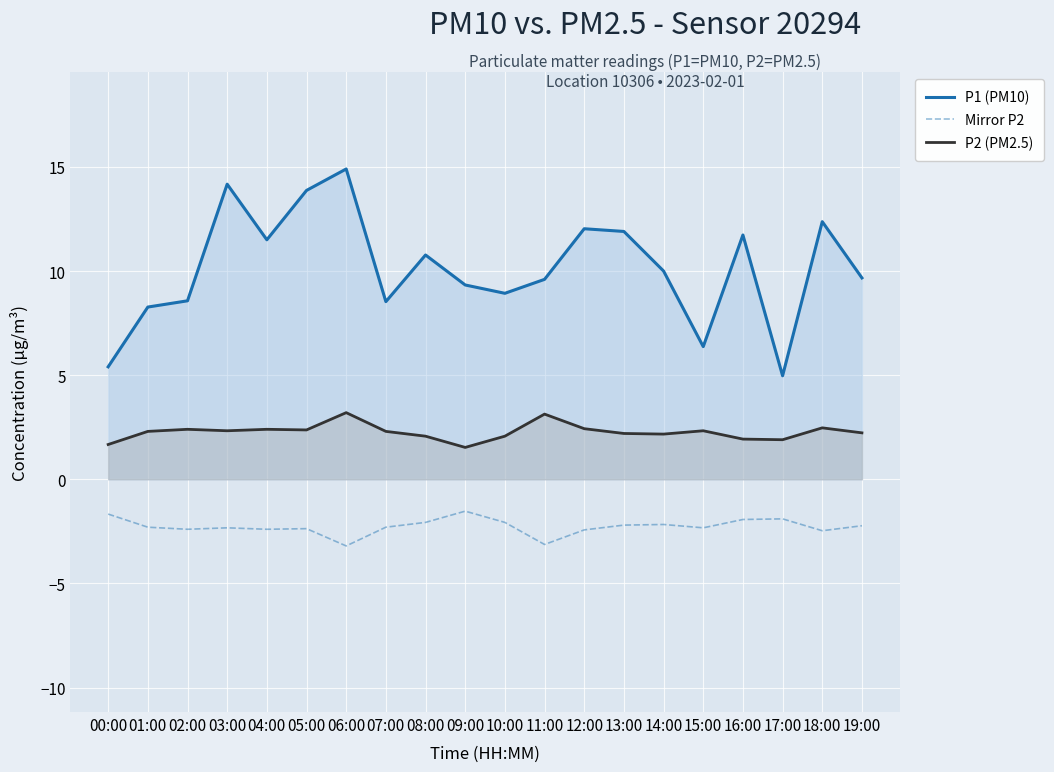

Which series has the largest range (max minus min)?

P1 (PM10)